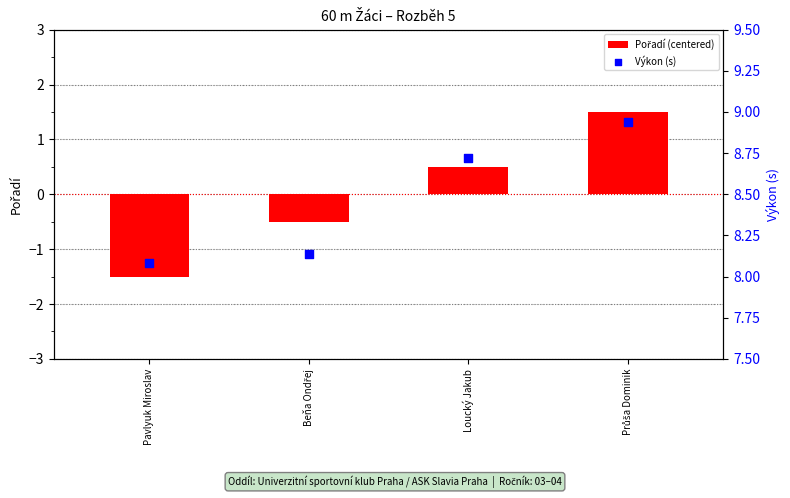

Which series contains the highest Y value?

Výkon (s)